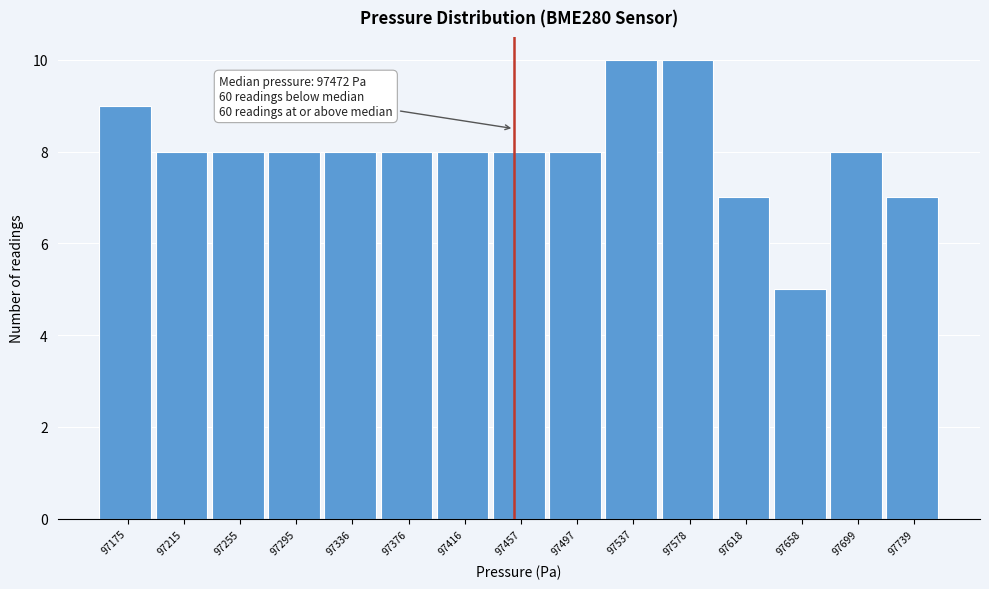

Reading left to right, transcribe all the data shown in this chart.

97175=9	97215=8	97255=8	97295=8	97336=8	97376=8	97416=8	97457=8	97497=8	97537=10	97578=10	97618=7	97658=5	97699=8	97739=7